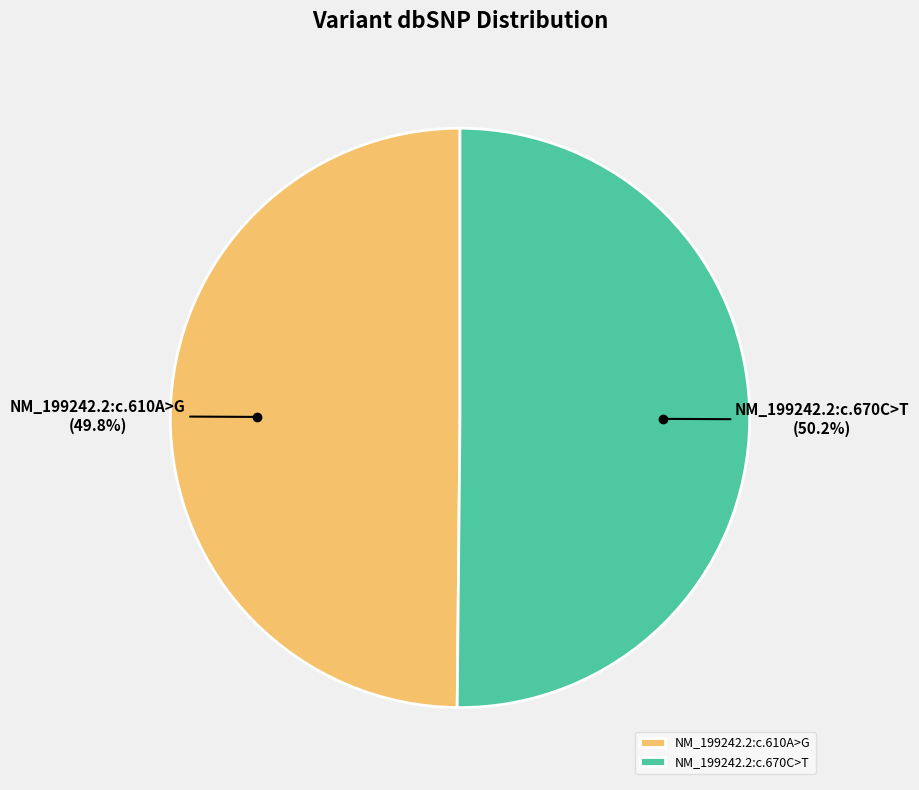

To the nearest percent, what portion does NM_199242.2:c.670C>T represent?

50%